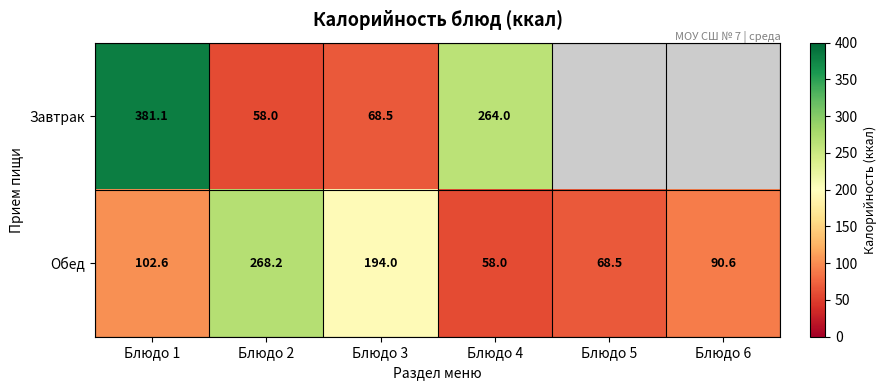

What is the maximum value shown in the chart?

381.1